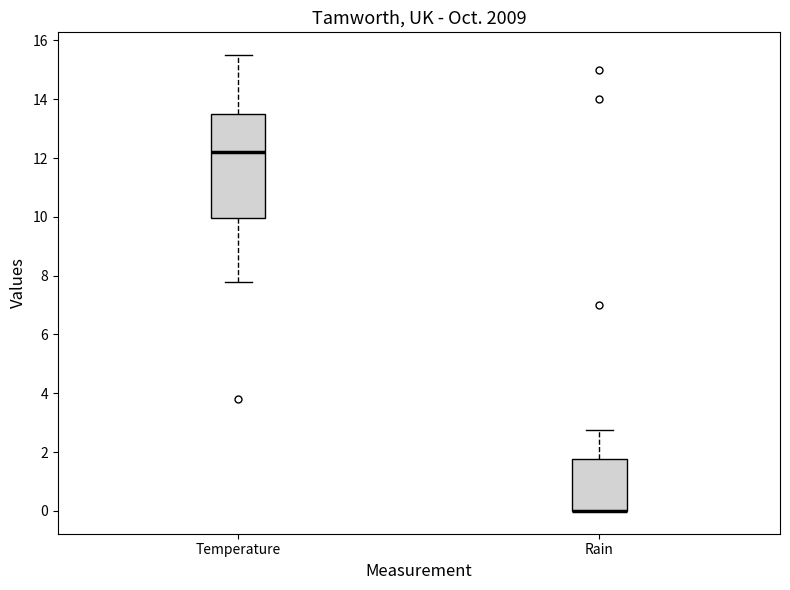

Reading left to right, read every box against the y-axis: the position of its median line, the range the box covers, and the ends of its whiskers. The values are not printed on the chart, so give them approximately, as read against the axis.

Temperature: median 12.2, box 10.0 to 13.6, whiskers 7.8 to 15.6
Rain: median 0.0 (drawn on the box's lower edge), box 0.0 to 1.8, whiskers 0.0 to 2.8